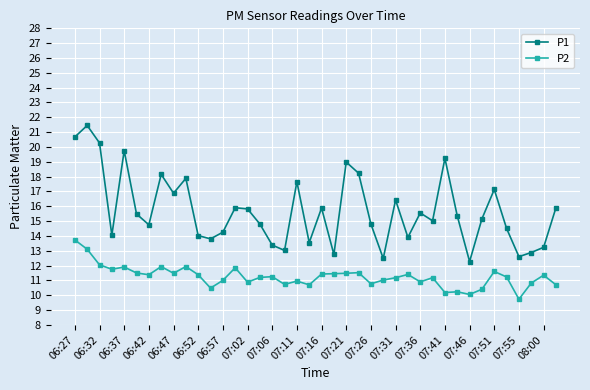

What is the minimum value shown in the chart?

9.7